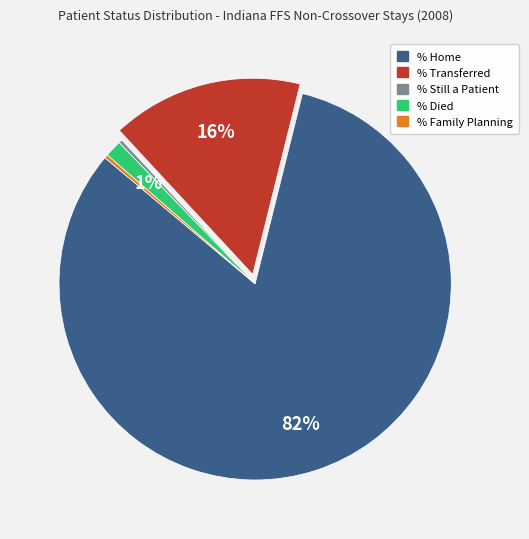

To the nearest percent, what is the average slice percentage?

20%